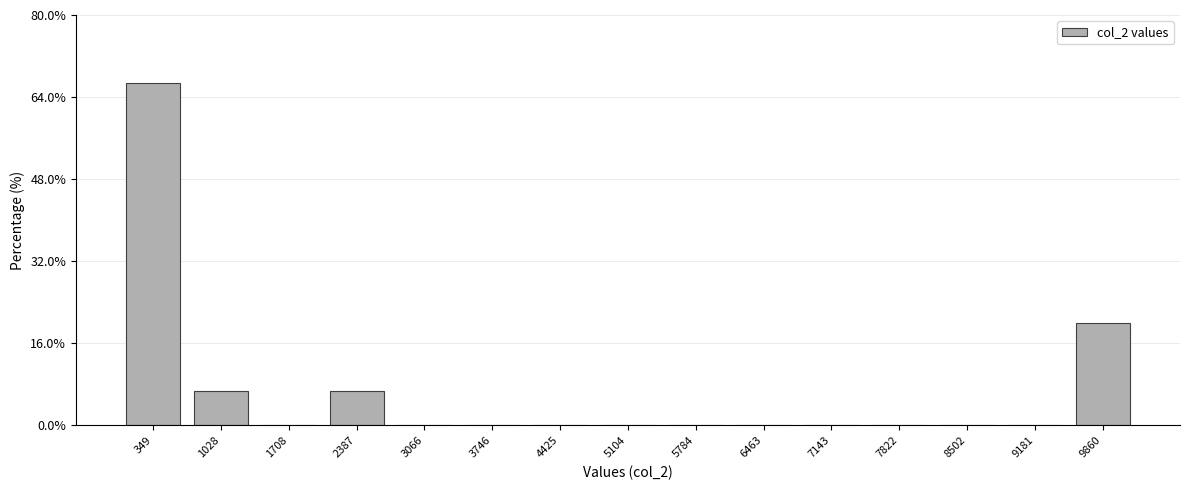

How tall is the bar that spans 2000 to 2700 on the x-axis? Neither the bar edges nor the heights are printed on the chart, so give them approximately, as read against the axes.

6